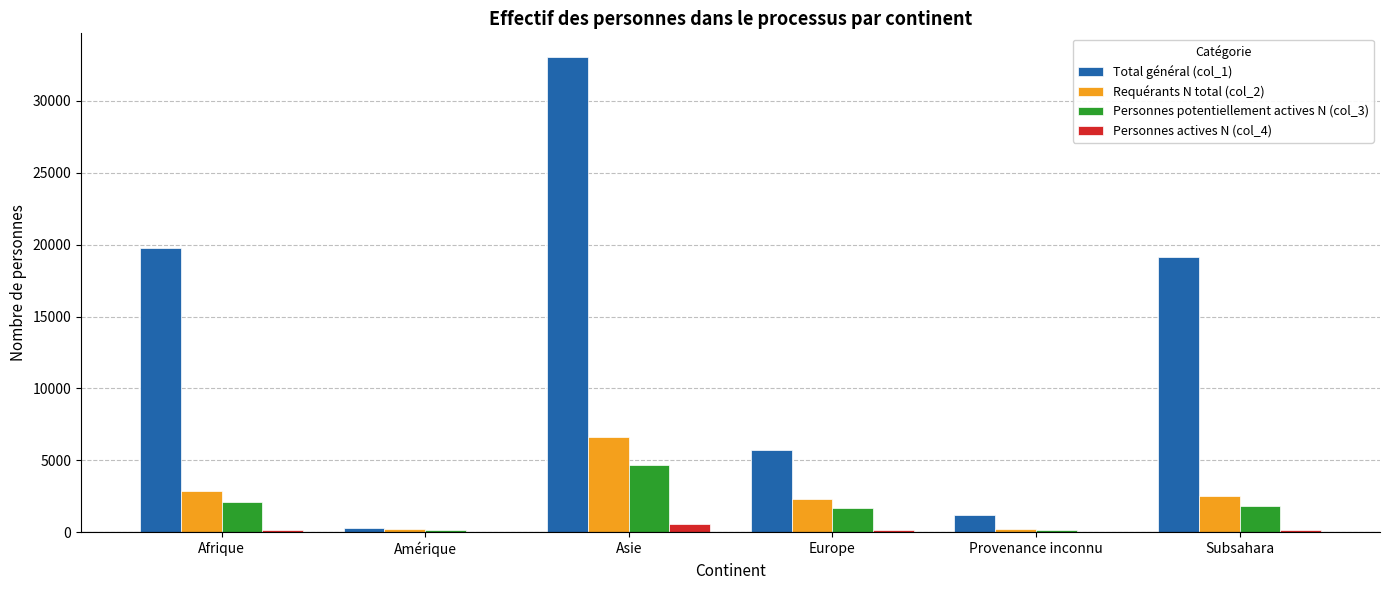

Is it true that Total général (col_1) equals 33044 at Asie?

True